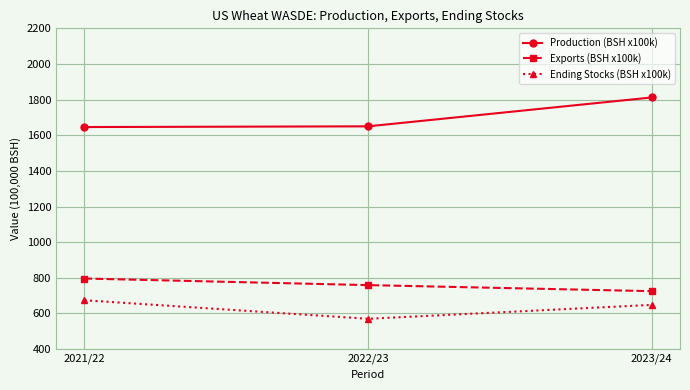

What is the minimum value for Exports (BSH x100k)?

725